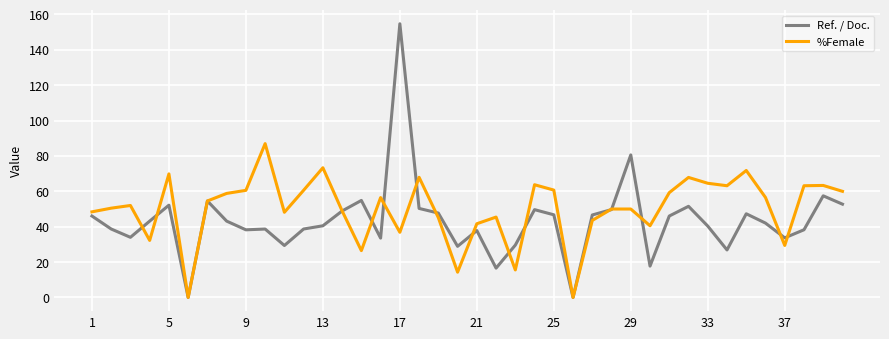

How many interior local valleys does the %Female series have?

11